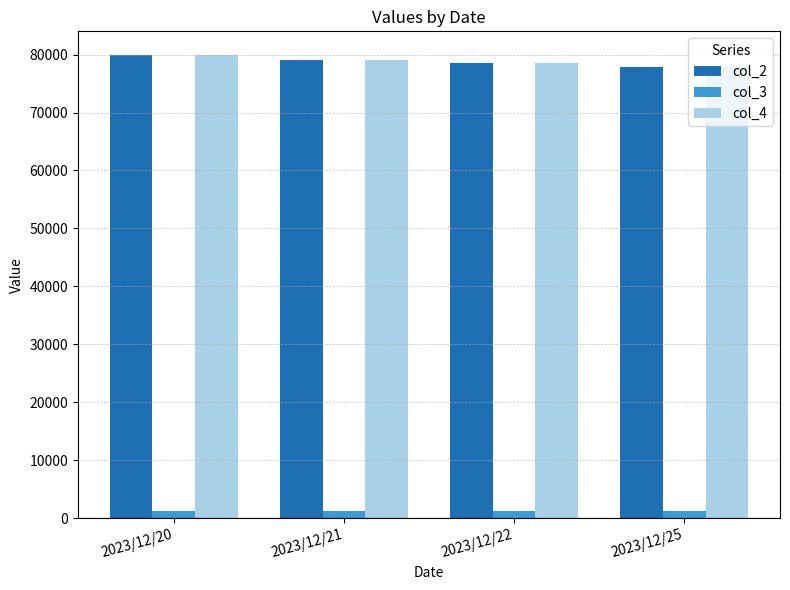

Are the bars grouped side by side (vs. stacked)?

Yes